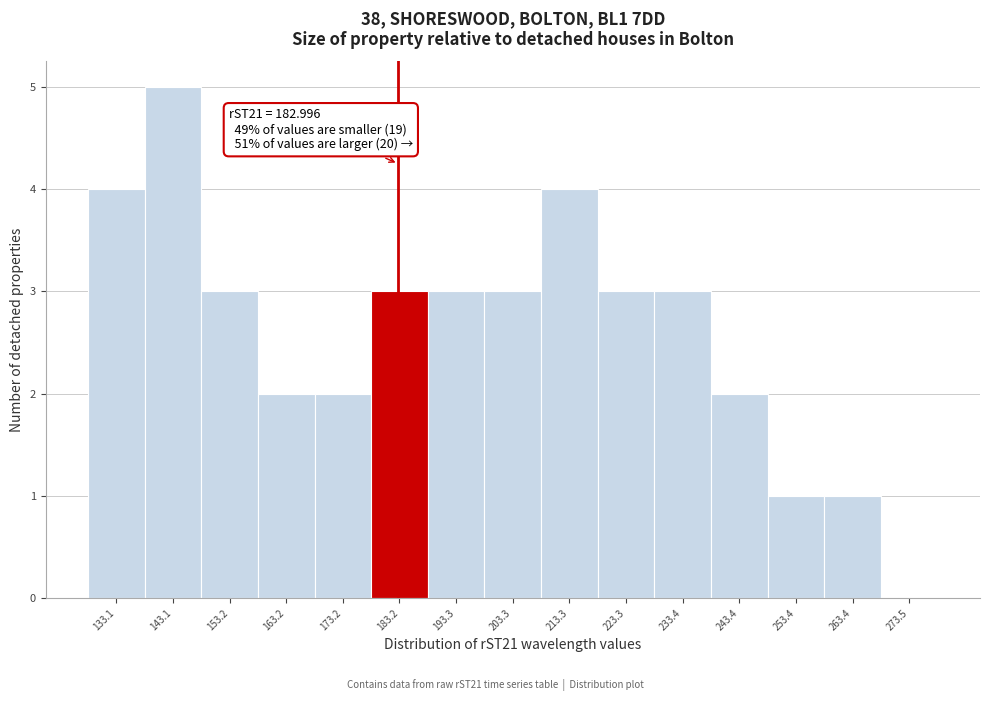

Over which range of the x-axis is the bar tallest?

138 to 148